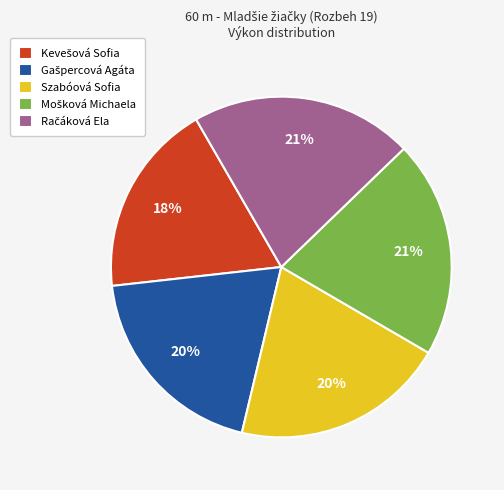

Does Szabóová Sofia account for over 50% of the chart?

No